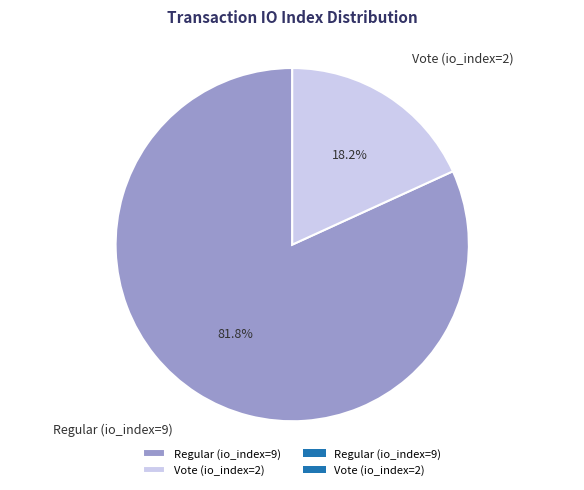

True or false: Regular (io_index=9) accounts for 92% of the total.

False